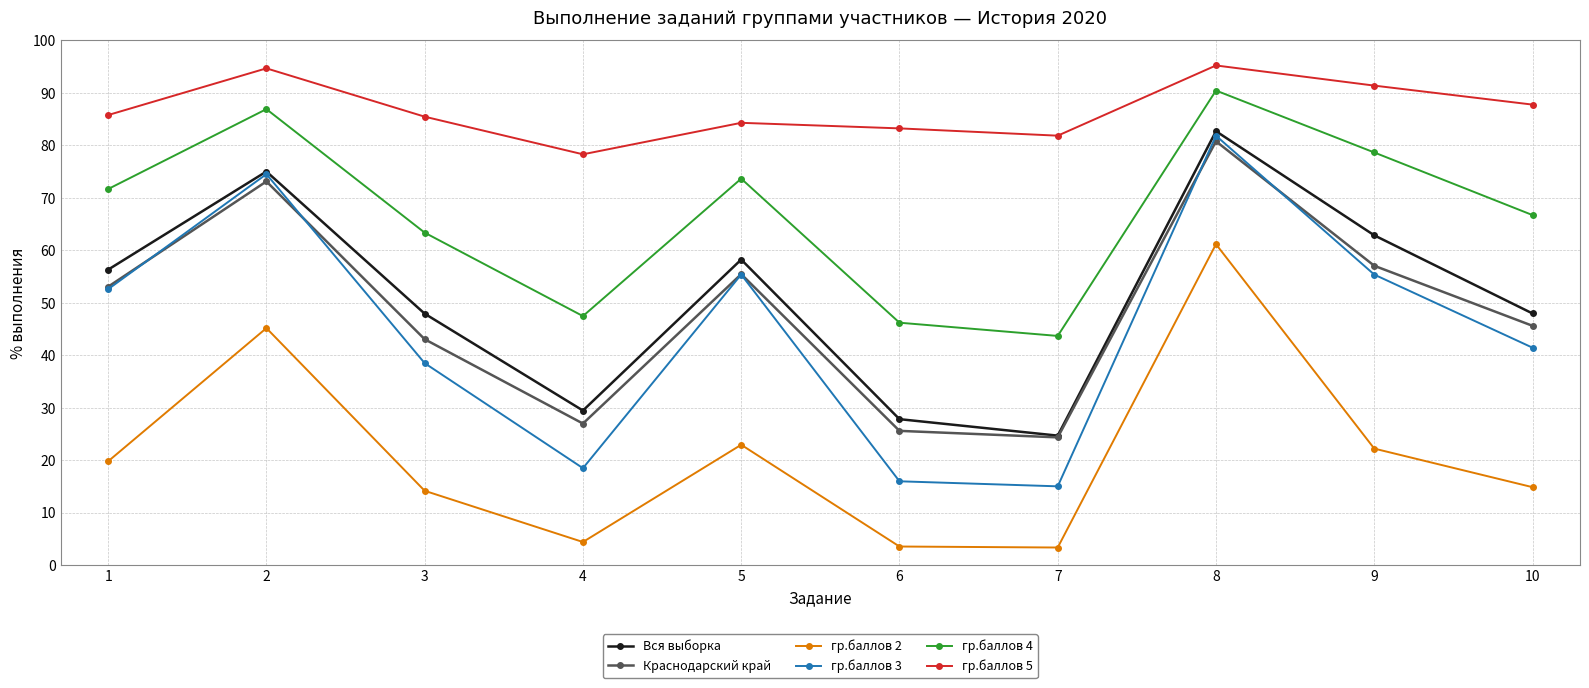

In Вся выборка, how many points are lower than both neighbors (excluding endpoints)?

2